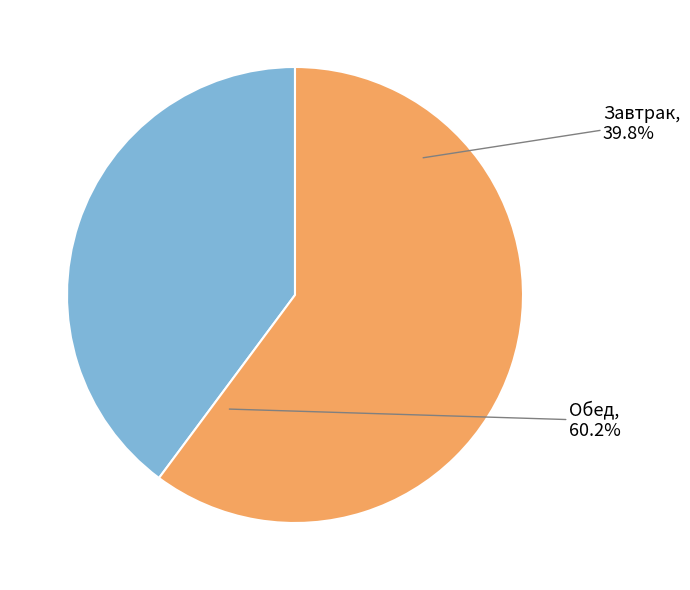

What percentage is the Обед slice, to the nearest percent?

60%